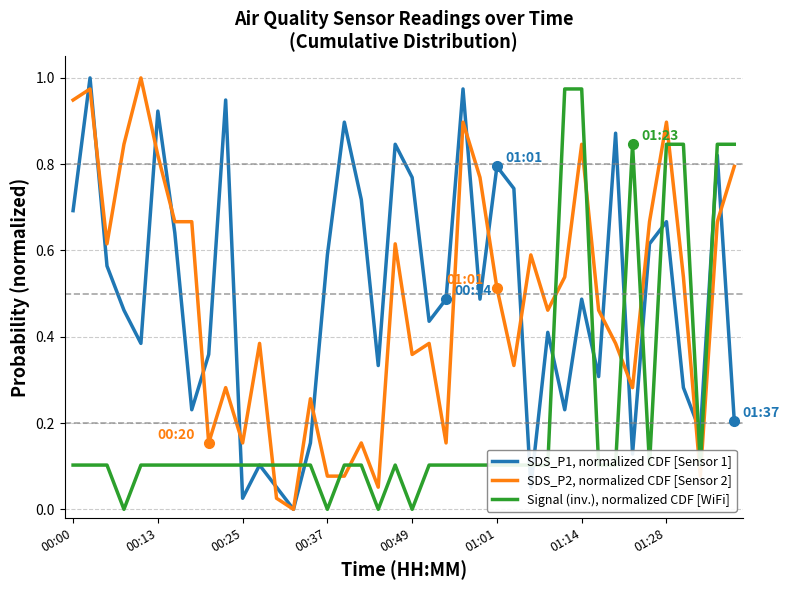

True or false: Signal (inv.), normalized CDF [WiFi] and SDS_P2, normalized CDF [Sensor 2] intersect in this chart.

True